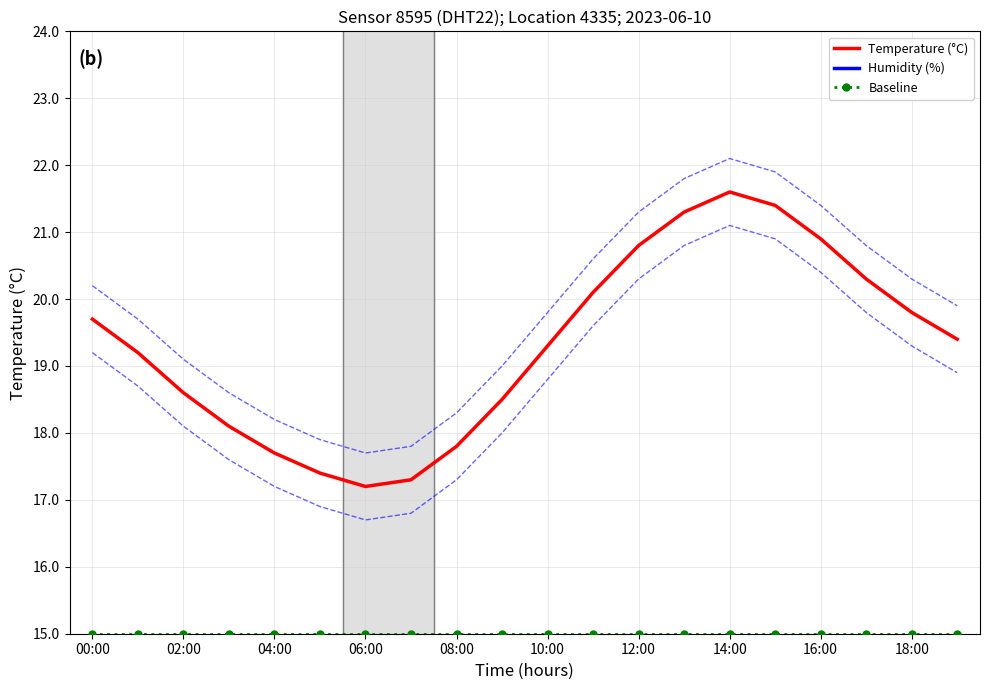

True or false: Baseline has more than 2 interior local peaks.

False